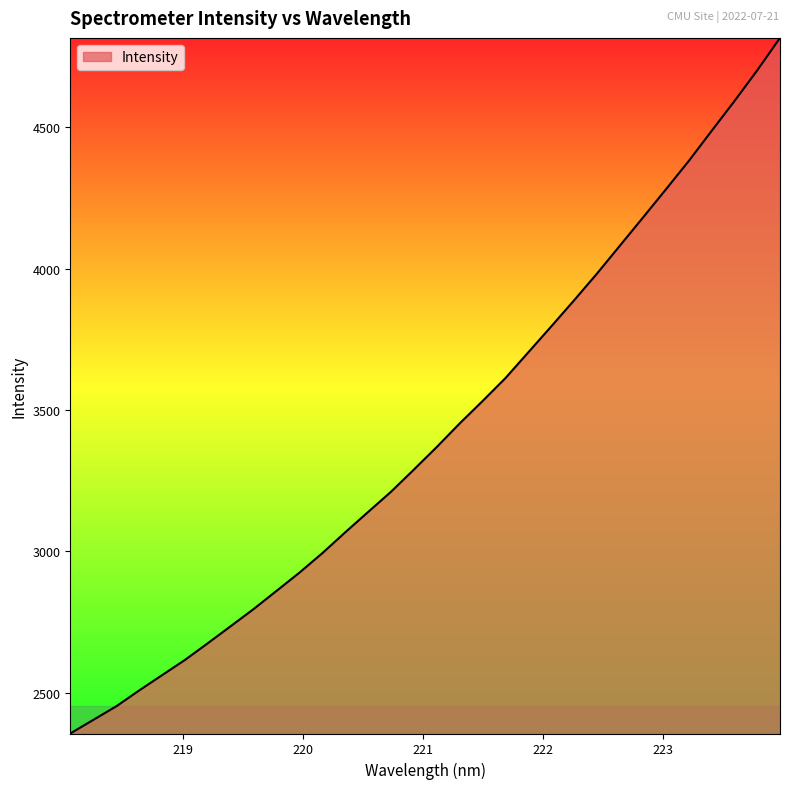

What is the greatest value displayed?

4816.0